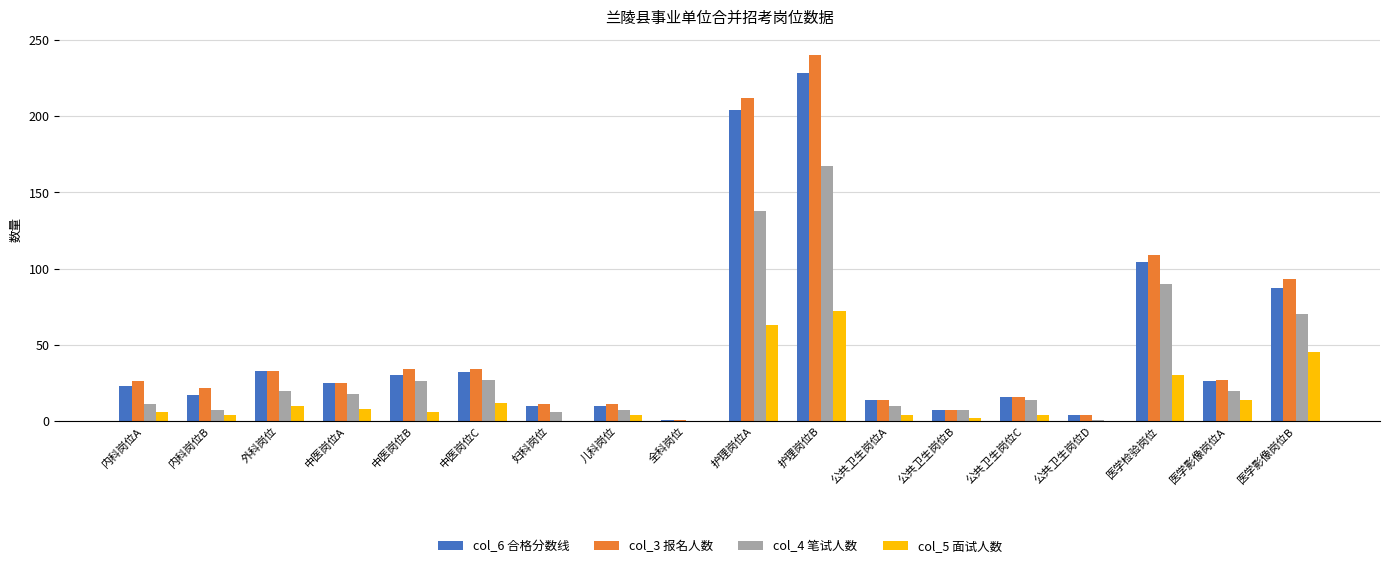

The value of col_6 合格分数线 at 中医岗位A is 25. True or false?

True